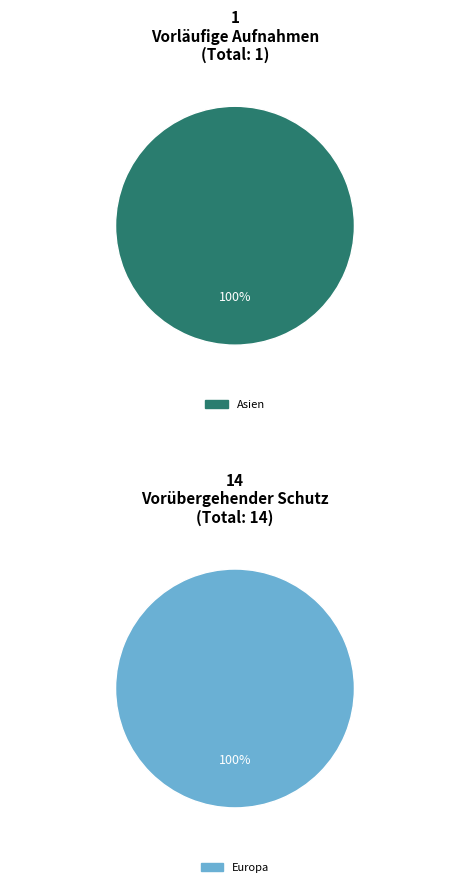

Which slice is the largest?

Europa